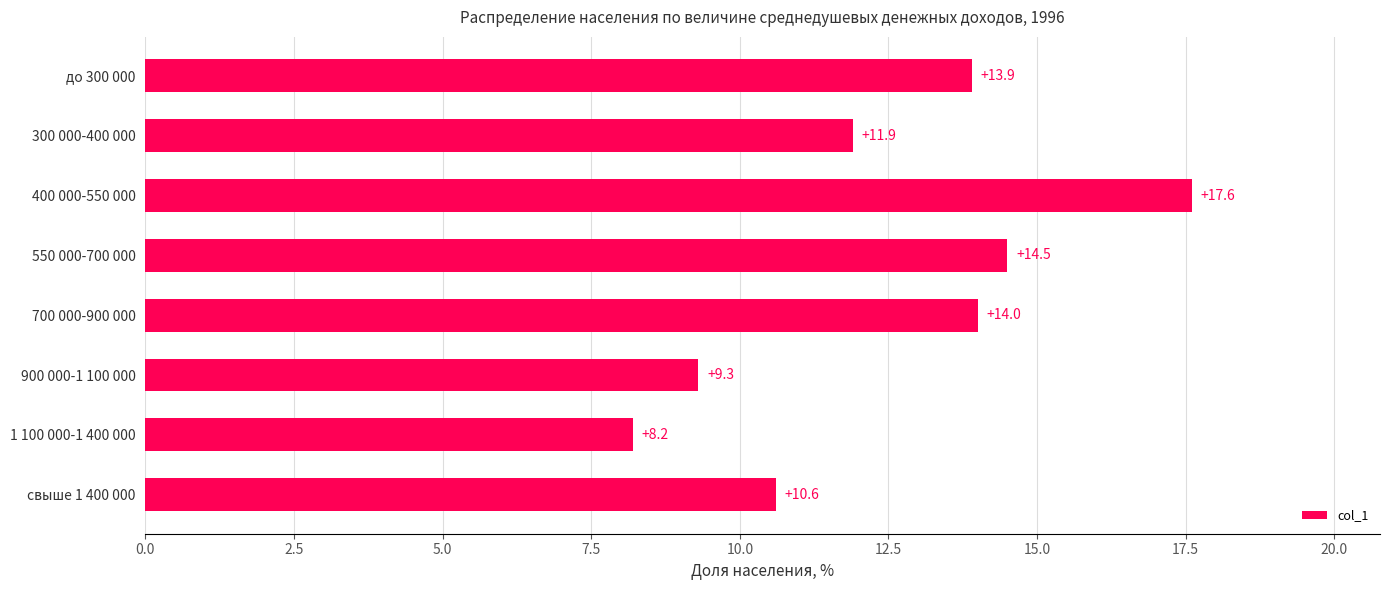

What is the minimum value shown in the chart?

8.2